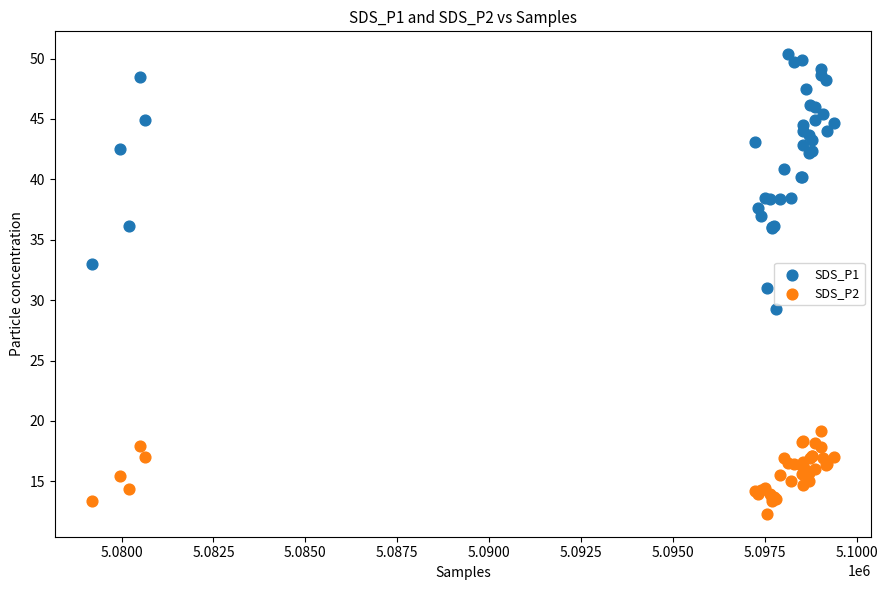

Which series reaches the minimum Y coordinate?

SDS_P2